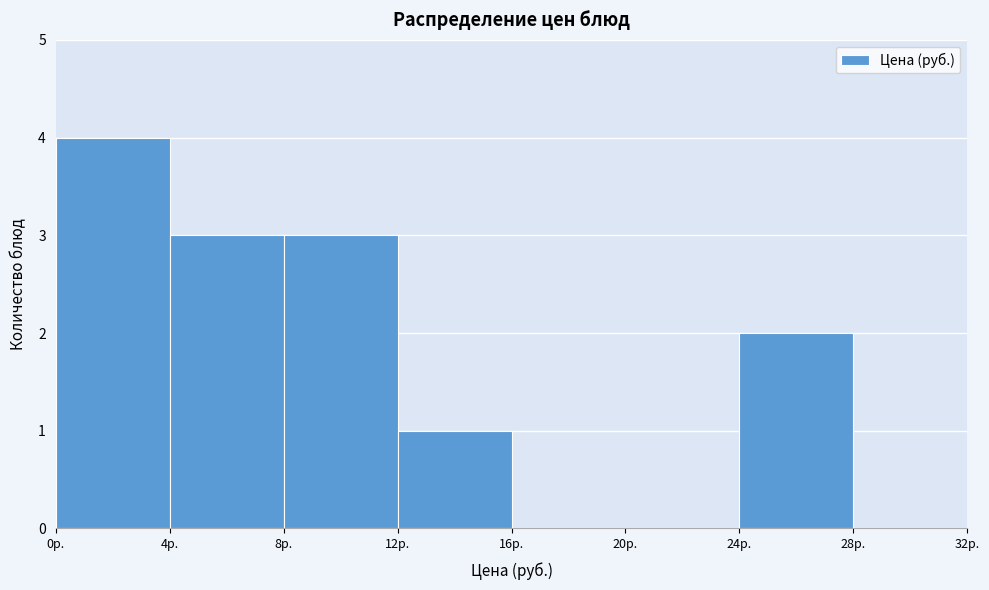

Which range on the x-axis has the tallest bar?

0 to 4